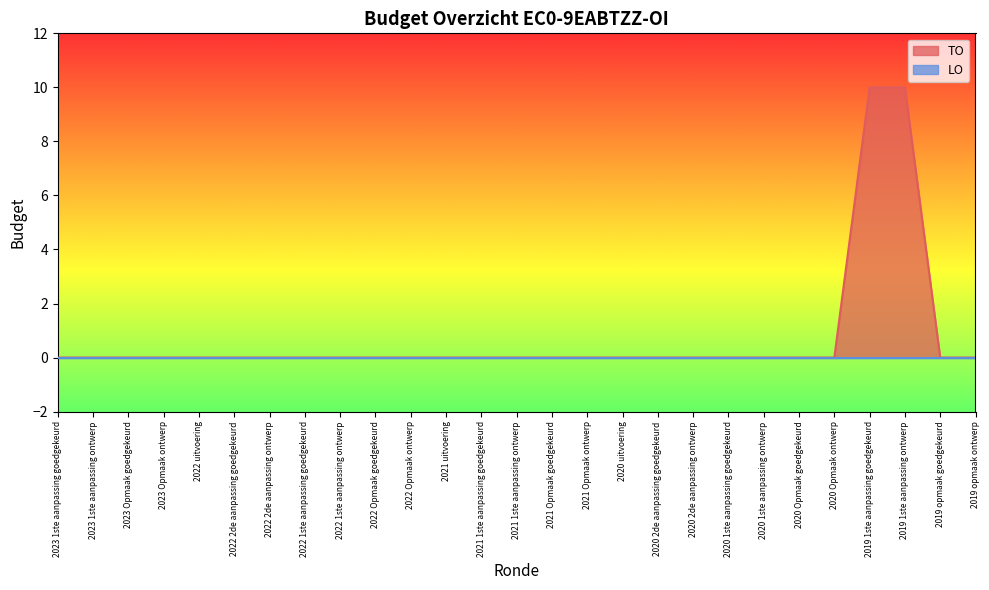

Which category has the lowest value across all series?

2023 1ste aanpassing goedgekeurd